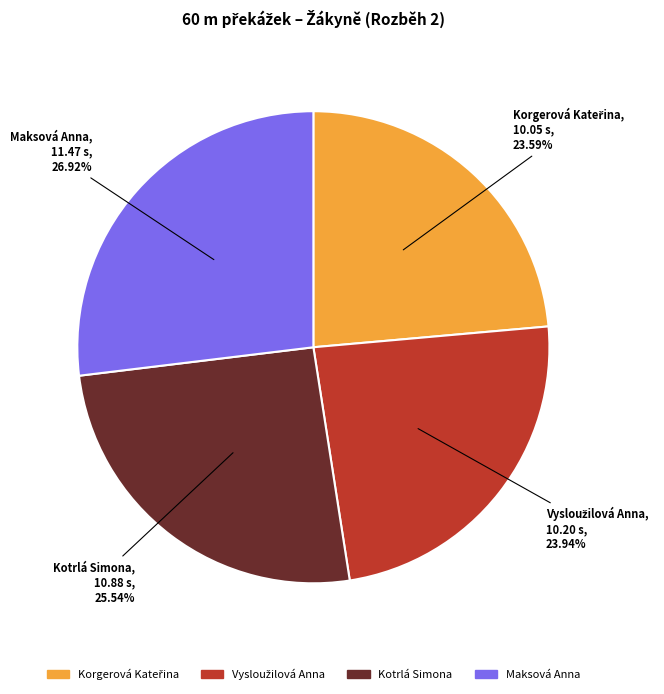

How many segments does this pie chart have?

4